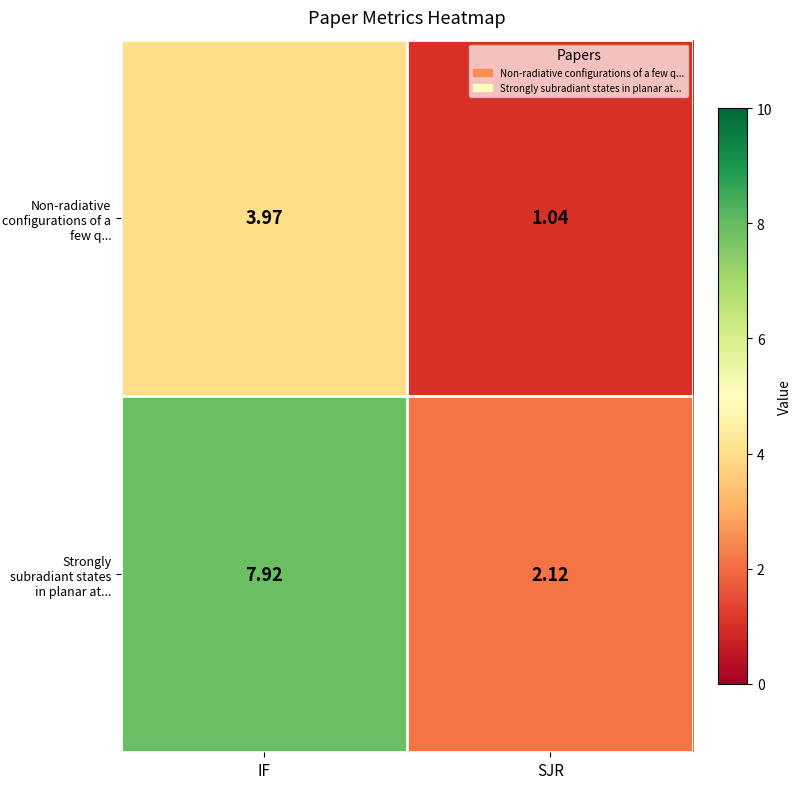

Which label corresponds to the largest value in the chart?

IF